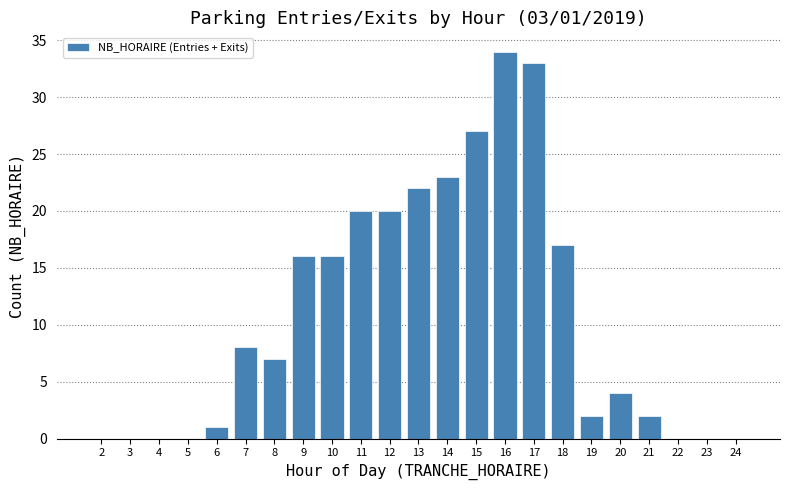

What is the sum of all values?

252